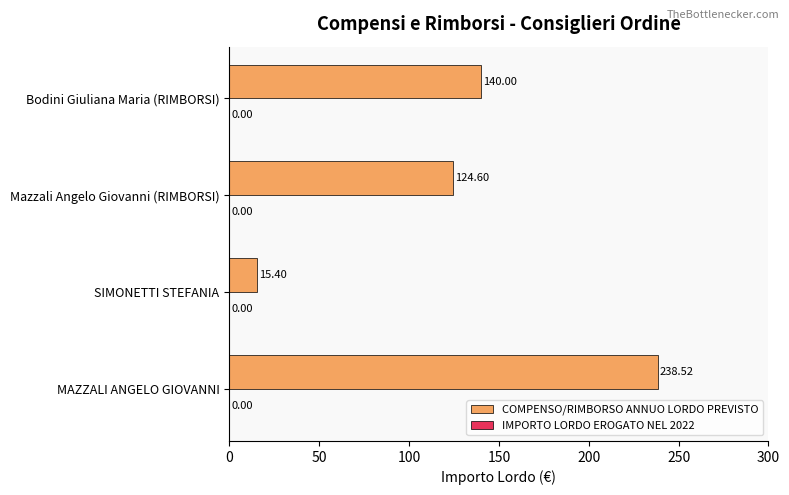

What is the ratio of the value at Bodini Giuliana Maria (RIMBORSI) to the value at SIMONETTI STEFANIA?

9.1